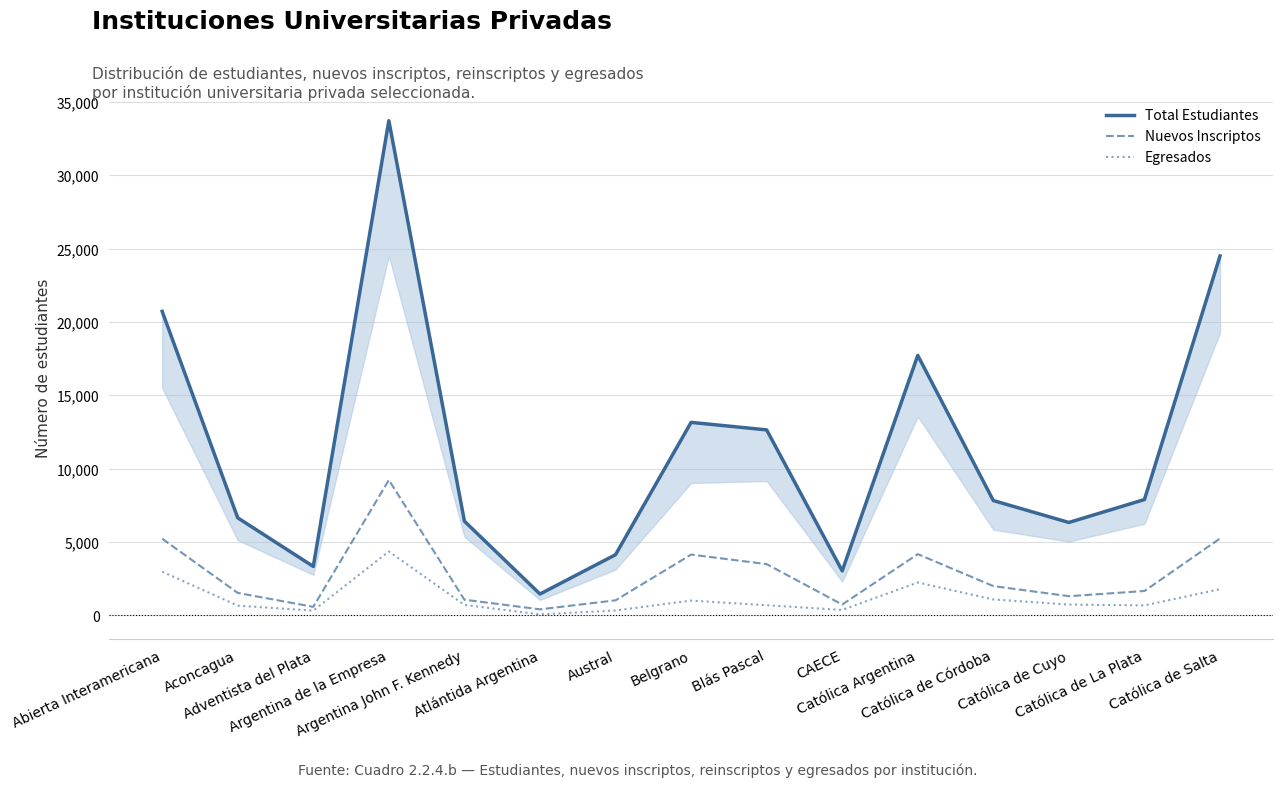

What is the sum of all Total Estudiantes values?

169459